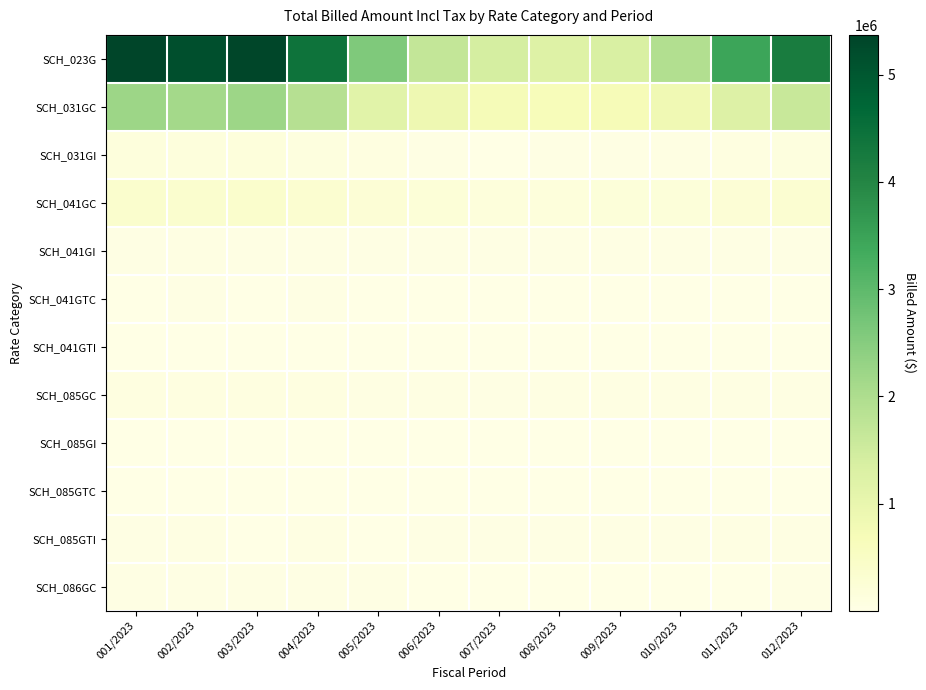

How many series are shown in this chart?

12